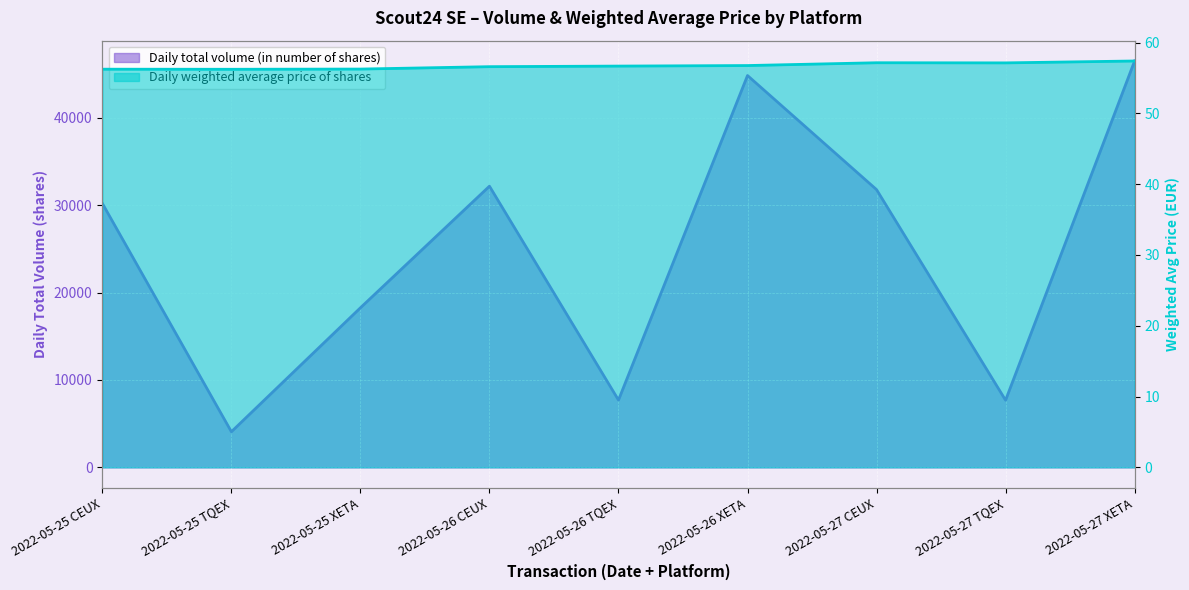

What position from the right is 2022-05-26 CEUX?

6